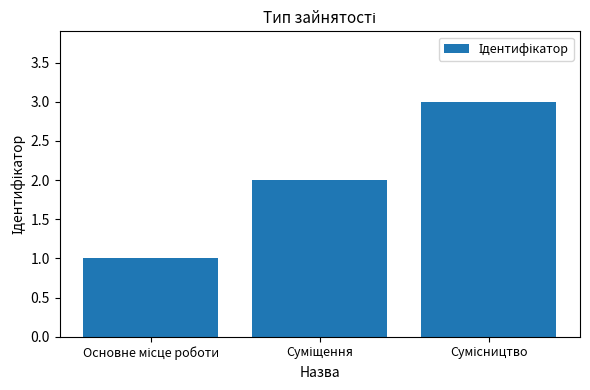

What is the maximum value shown in the chart?

3